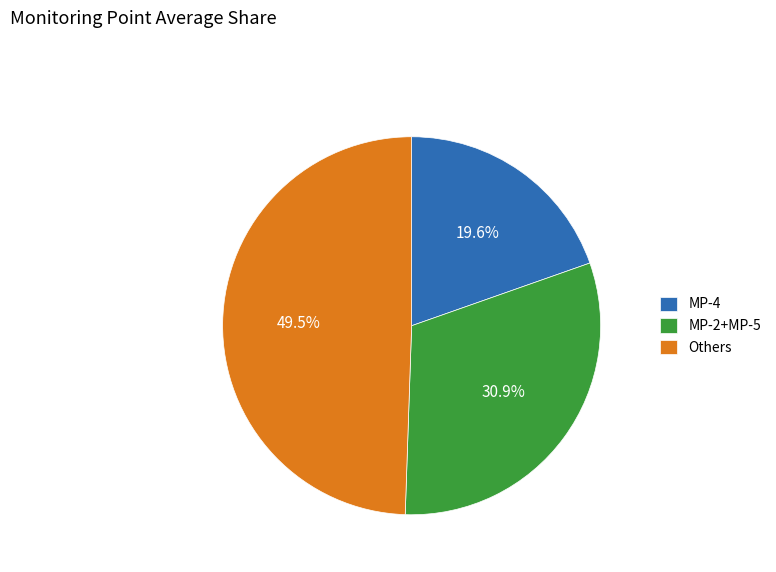

Does any single category account for the majority?

No